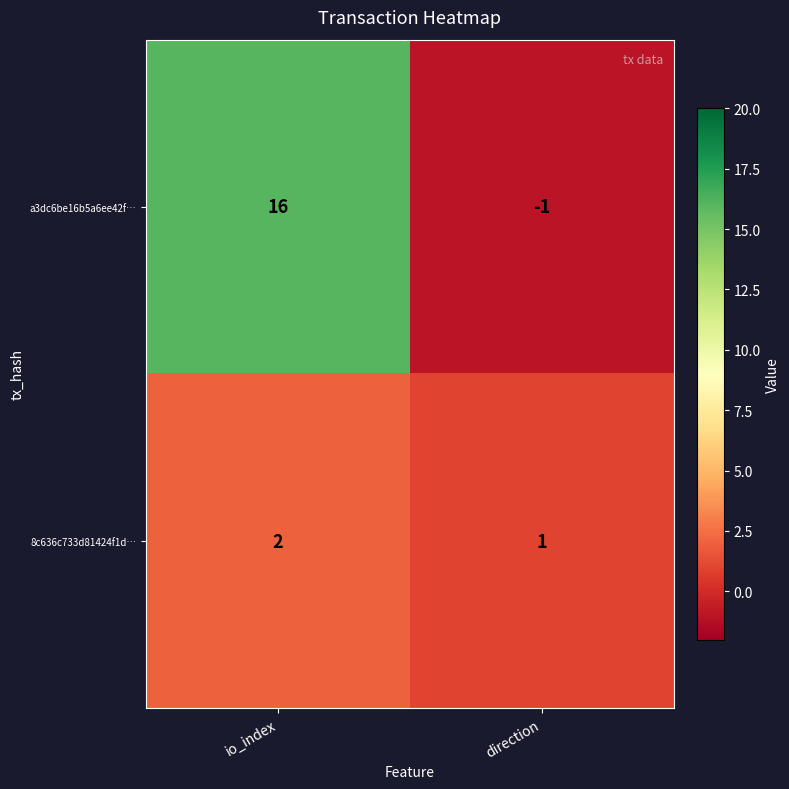

What is the difference between the highest and lowest values at direction?

2